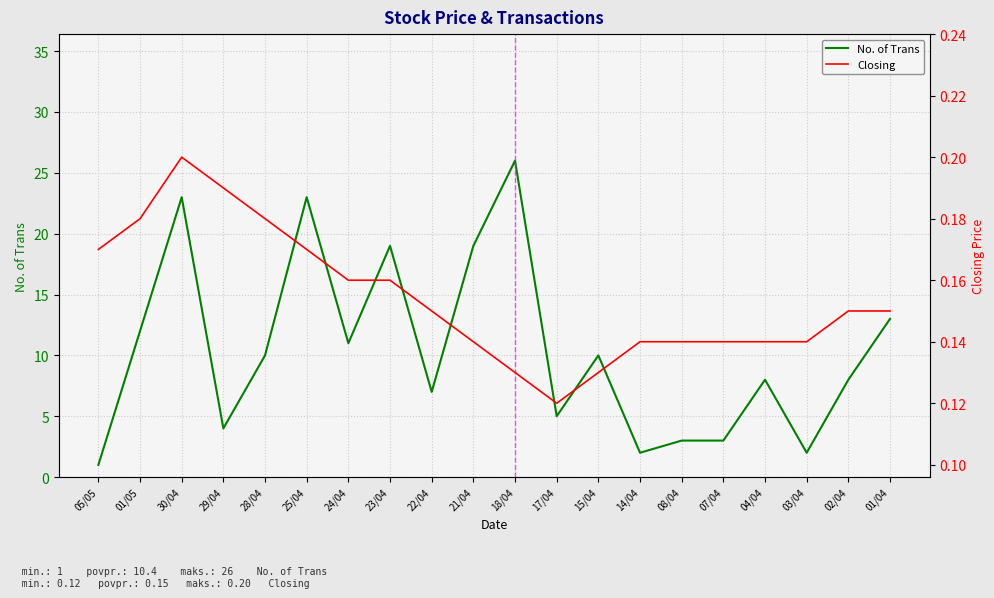

What is the label of the 20th point from the right?

05/05